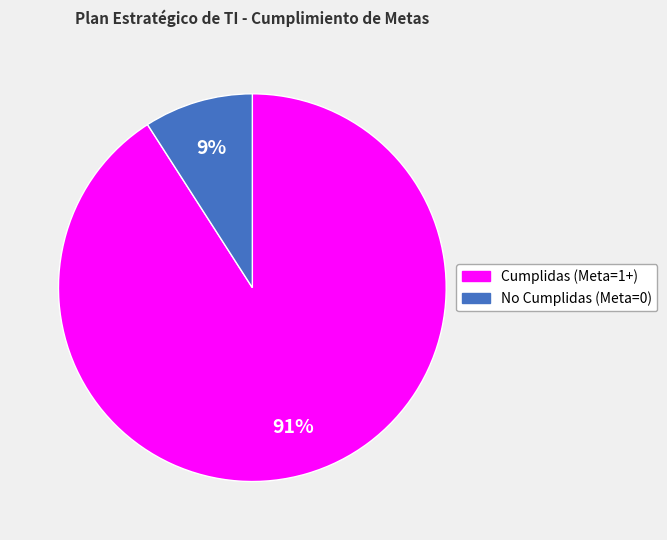

Is there any slice that represents more than half of the pie?

Yes